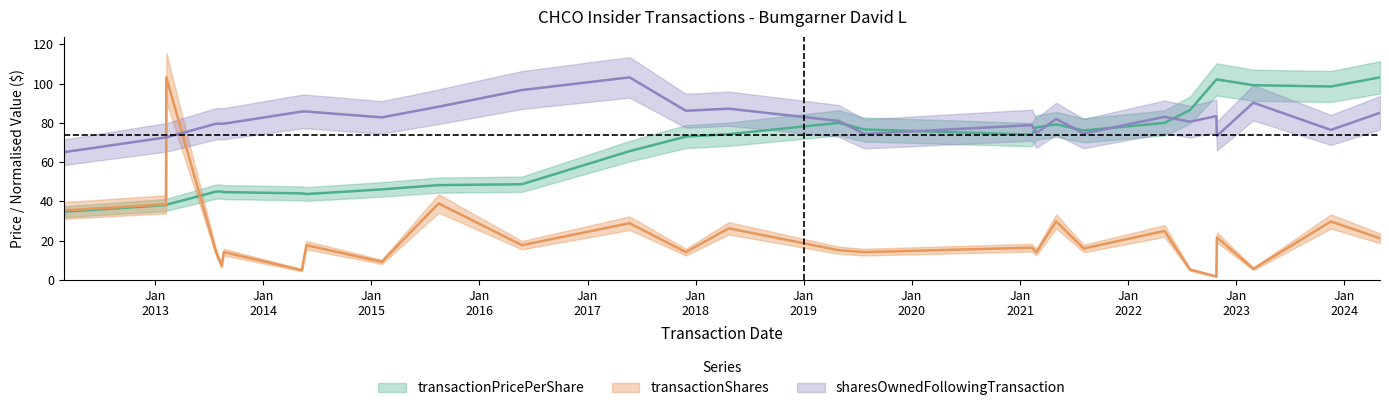

Is this an area chart (filled region under the line)?

No